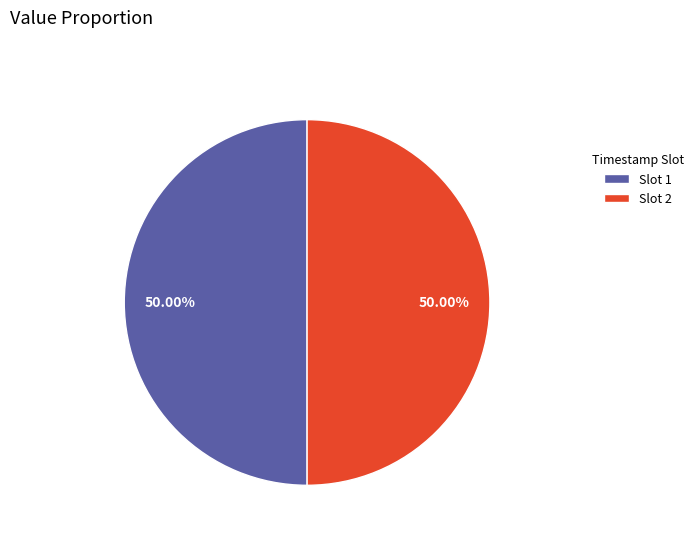

Combined, do Slot 1 and Slot 2 account for over 50%?

Yes